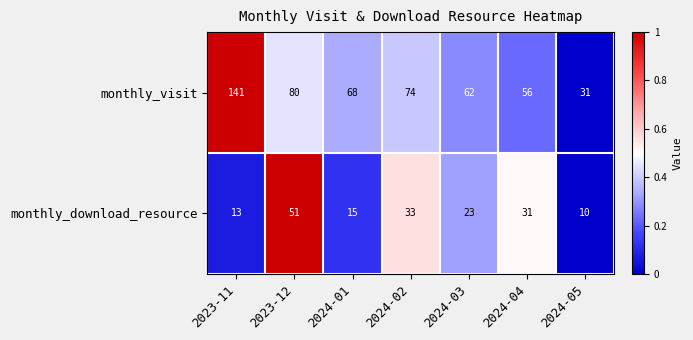

At which category is the sum across all series the highest?

2023-11